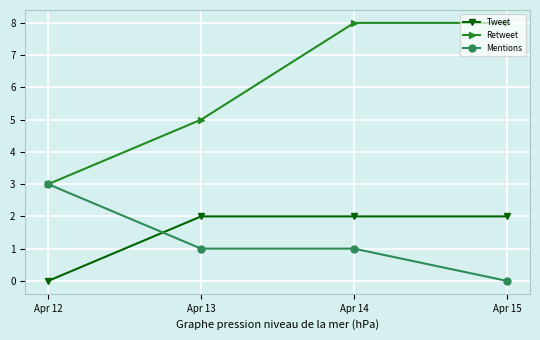

Does the chart display data point markers on the line(s)?

Yes